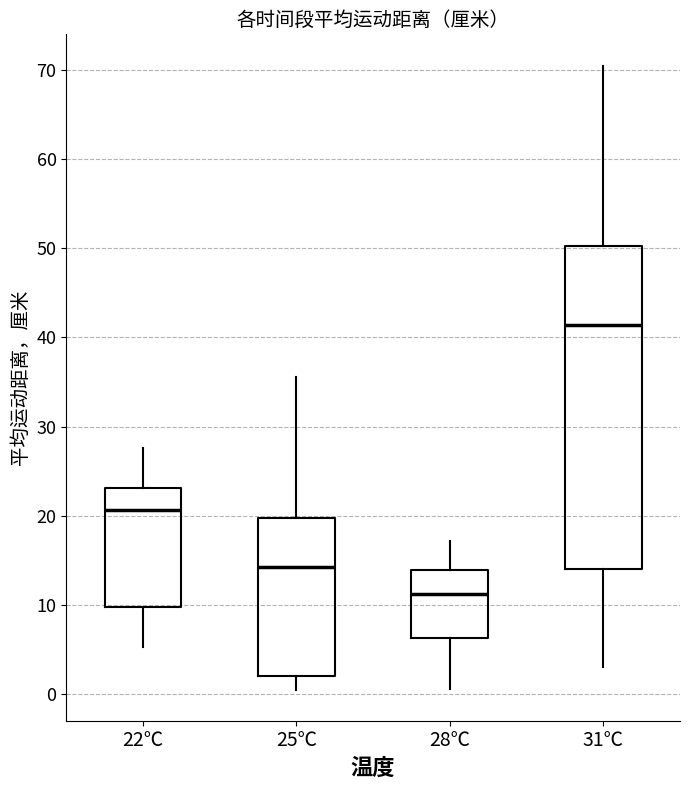

Comparing the boxes themselves (not the whiskers), which one is the tallest?

31℃